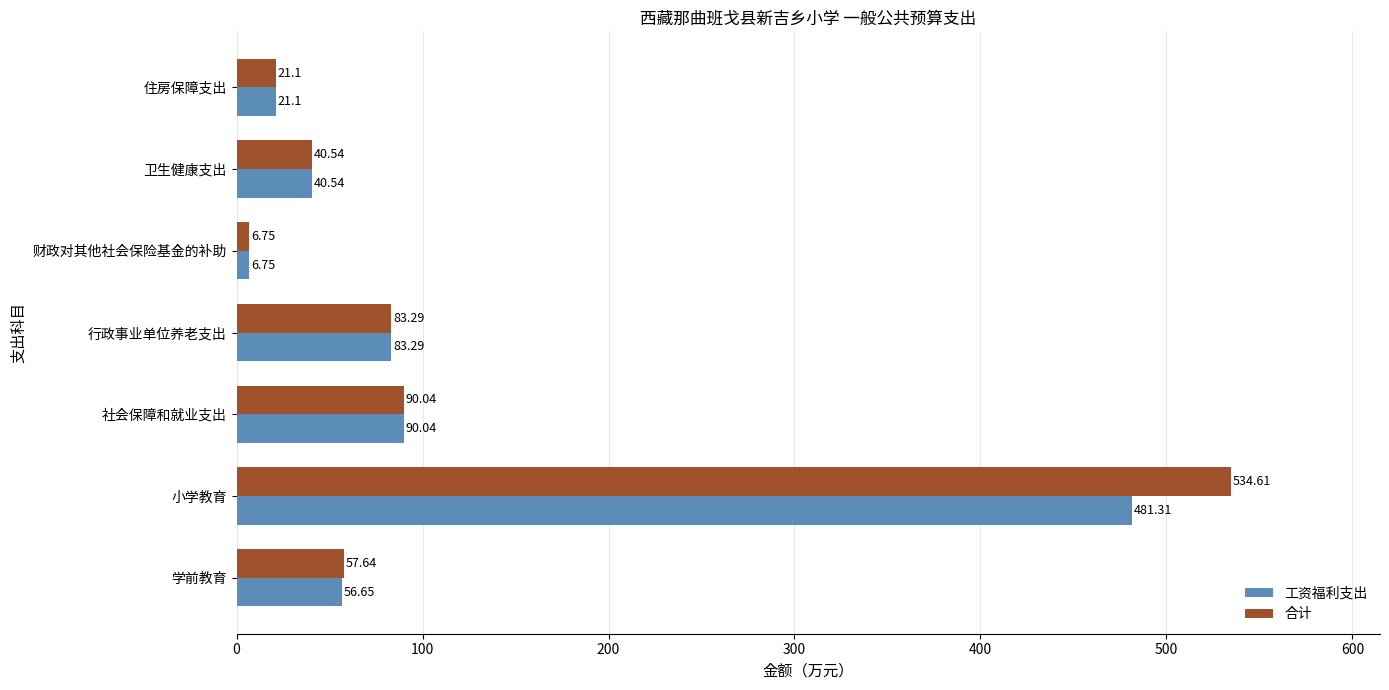

Is the value of 工资福利支出 at 卫生健康支出 greater than the value of 合计 at 住房保障支出?

Yes